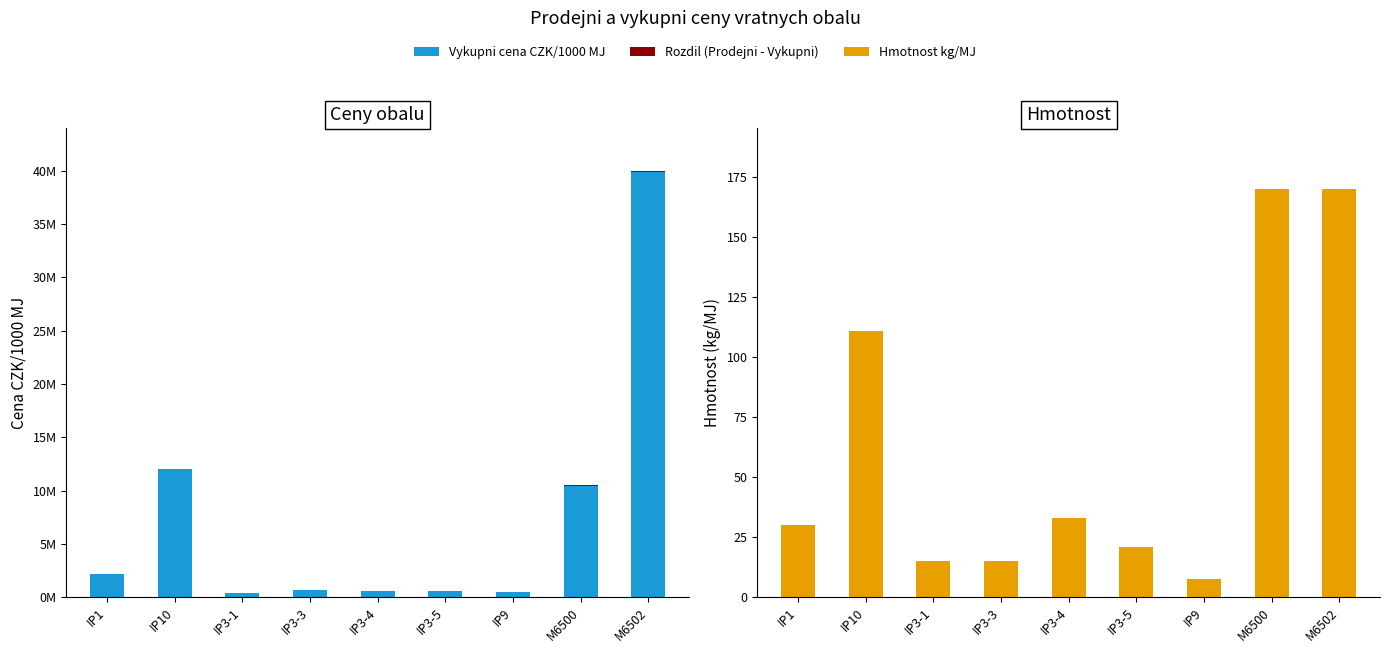

Does the chart contain any negative values?

No